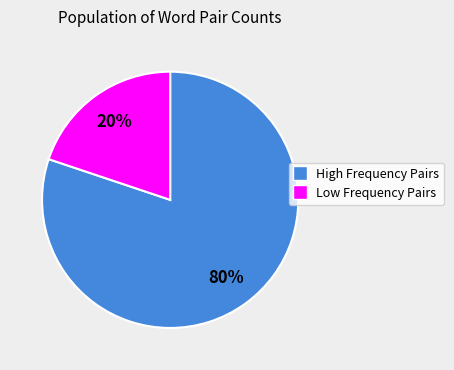

To the nearest percent, what is the average slice percentage?

50%